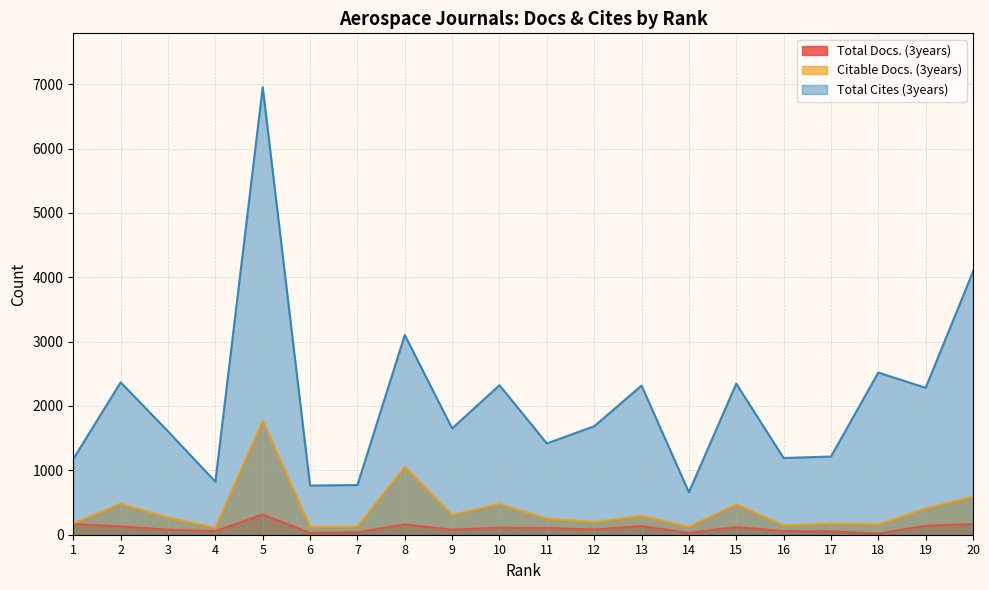

Which has a higher value, 4 or 19?

19